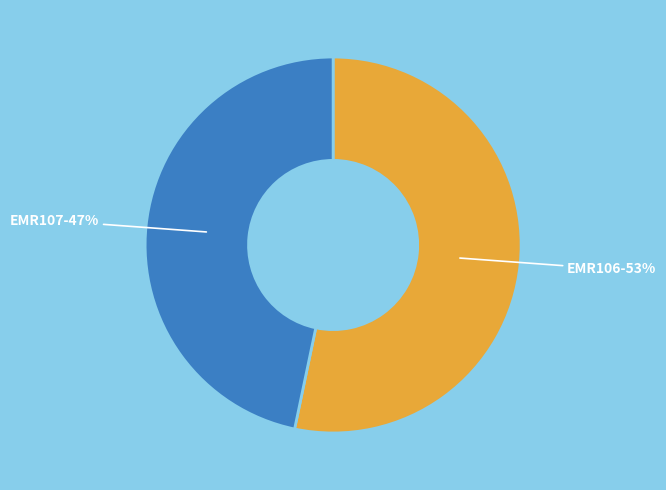

To the nearest percent, what is the average slice percentage?

50%